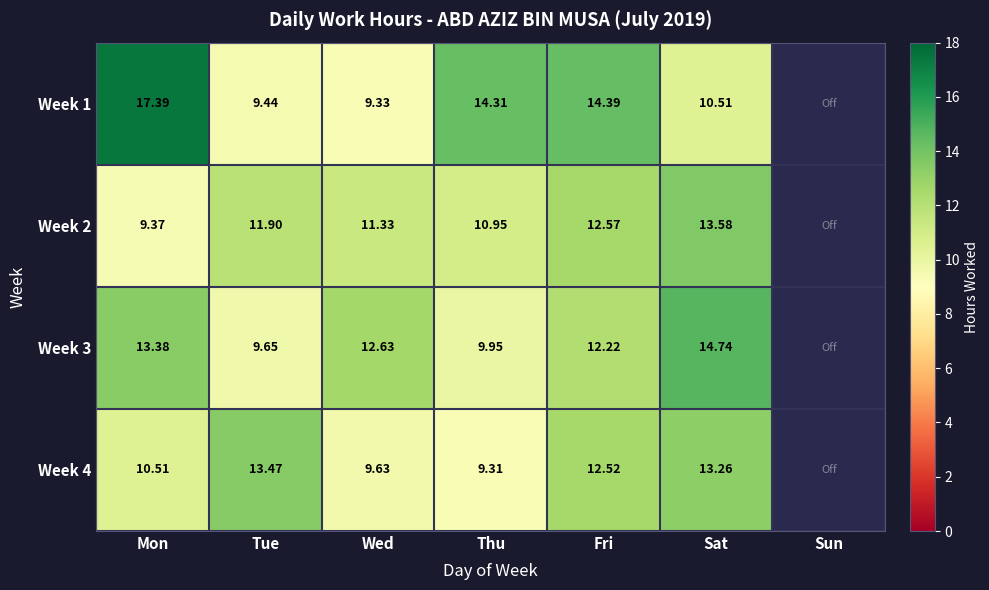

The value of Week 2 at Thu is 10.9. True or false?

True